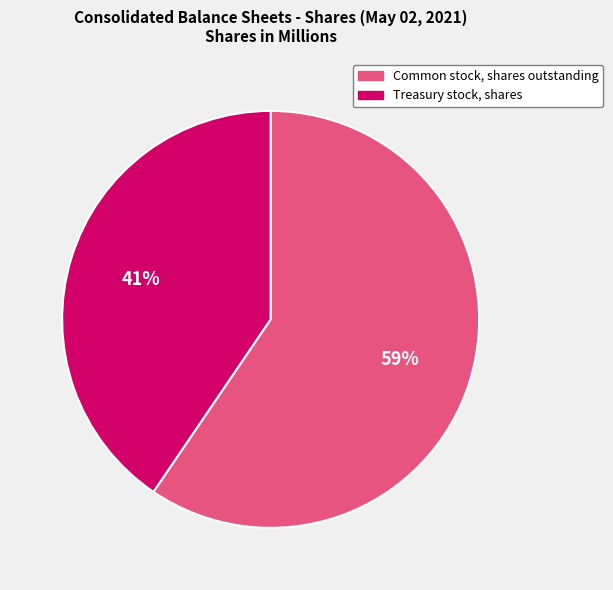

Which category has the smallest portion of the pie?

Treasury stock, shares